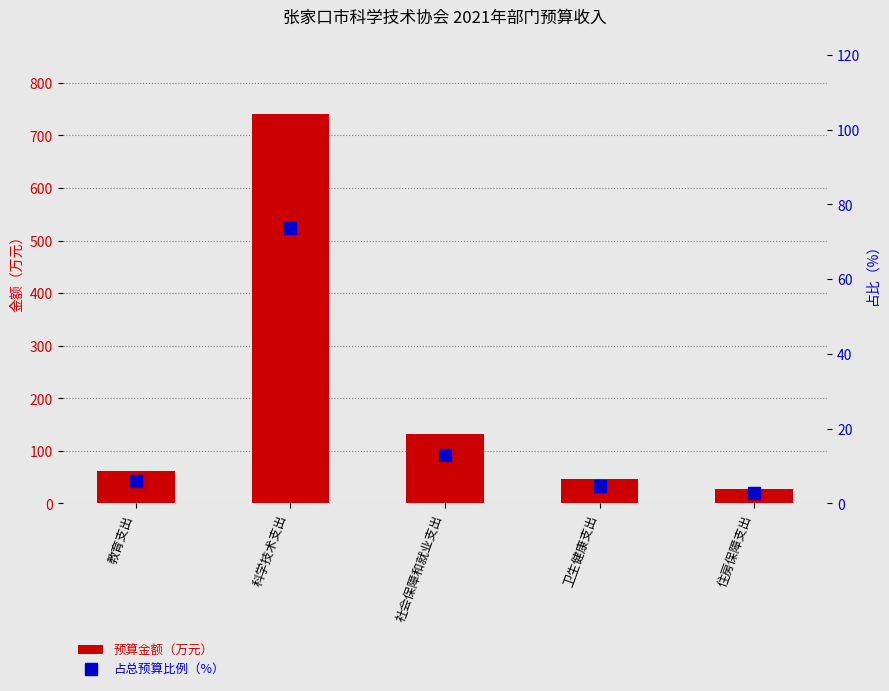

What is the sum of the 预算金额（万元） values at 住房保障支出 and 卫生健康支出?

73.7